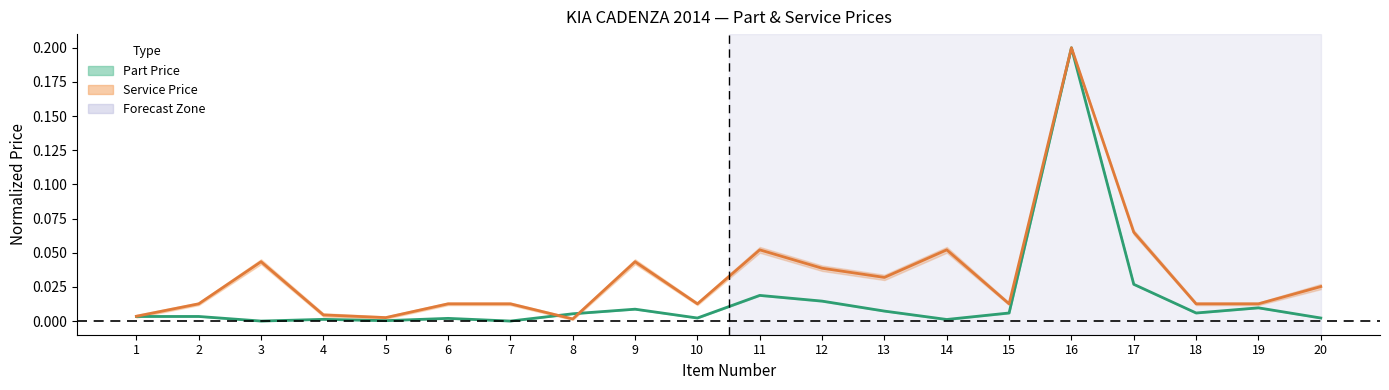

Does the chart have visible grid lines?

No